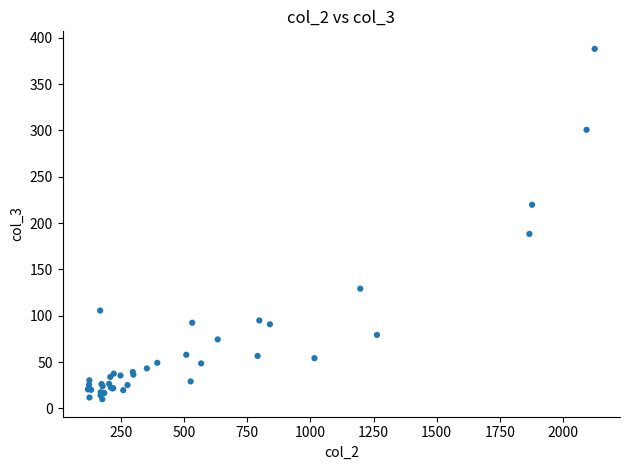

What Y value in the scatter plot is closest to 198?

188.3